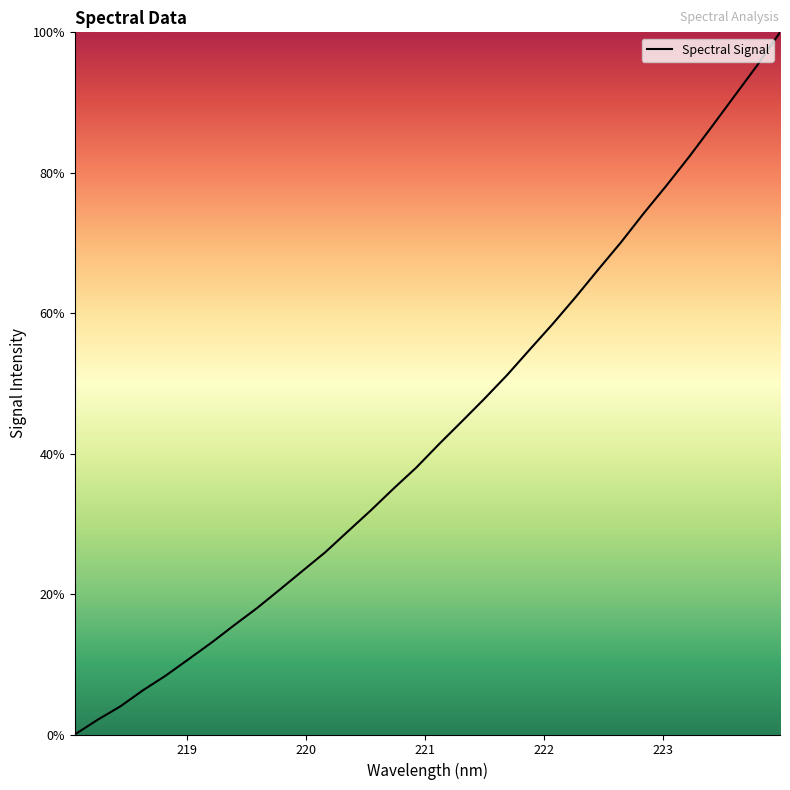

What is the maximum value shown in the chart?

100.0